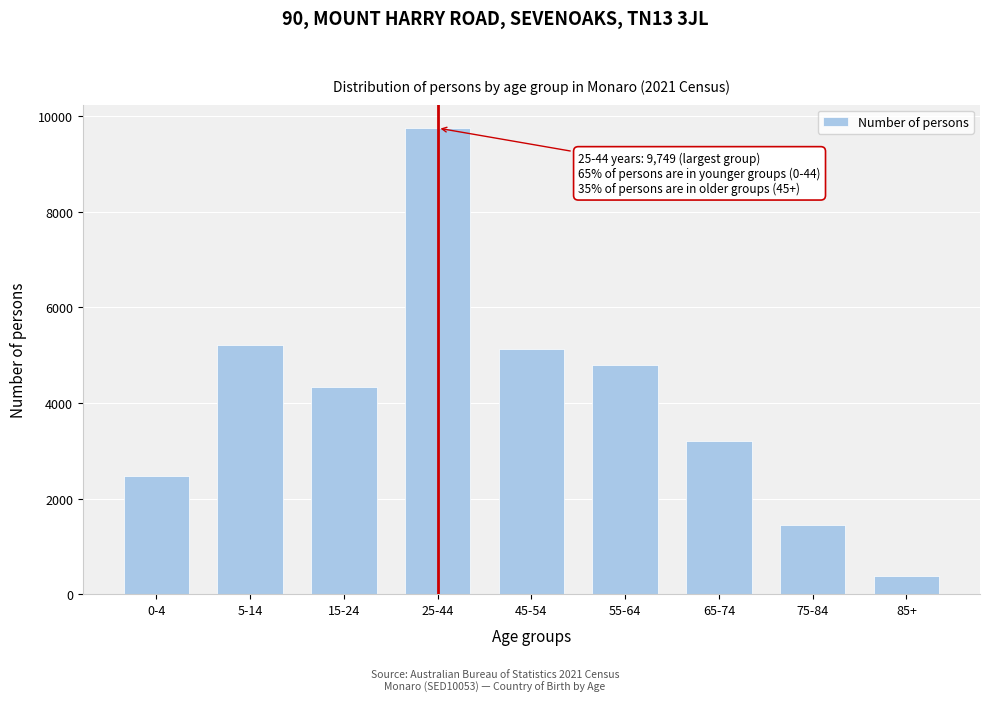

Reading left to right, what are all the values shown in this chart?

2483	5208	4338	9749	5124	4797	3200	1459	392